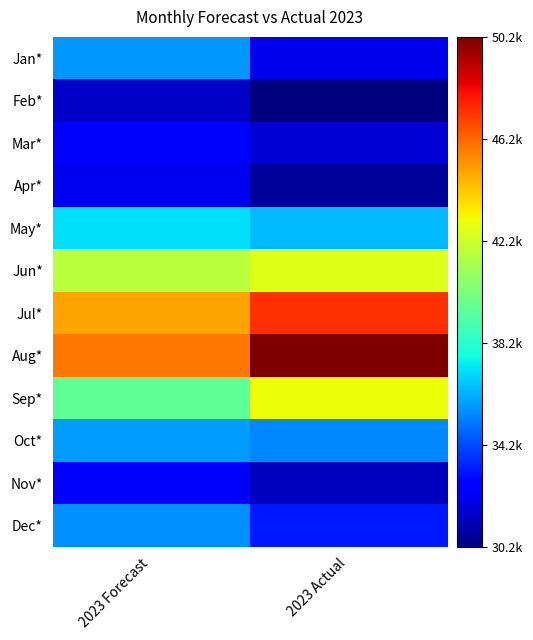

Reading left to right, what are all the values shown in this chart?

Jan*: 2023 Forecast=35716	2023 Actual=32164
Feb*: 2023 Forecast=31523	2023 Actual=30228
Mar*: 2023 Forecast=32573	2023 Actual=31763
Apr*: 2023 Forecast=32207	2023 Actual=30698
May*: 2023 Forecast=37143	2023 Actual=36462
Jun*: 2023 Forecast=41800	2023 Actual=42649
Jul*: 2023 Forecast=45002	2023 Actual=47429
Aug*: 2023 Forecast=45922	2023 Actual=50250
Sep*: 2023 Forecast=39601	2023 Actual=42979
Oct*: 2023 Forecast=35822	2023 Actual=35408
Nov*: 2023 Forecast=32500	2023 Actual=31379
Dec*: 2023 Forecast=35579	2023 Actual=33274